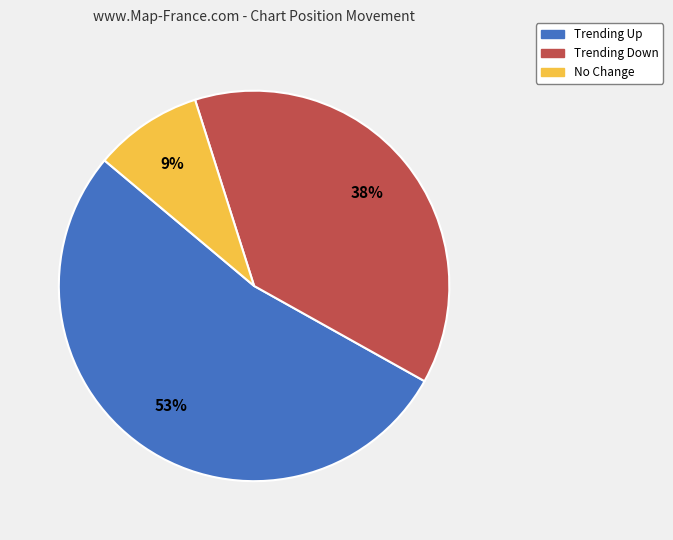

Is there a majority slice in this chart?

Yes